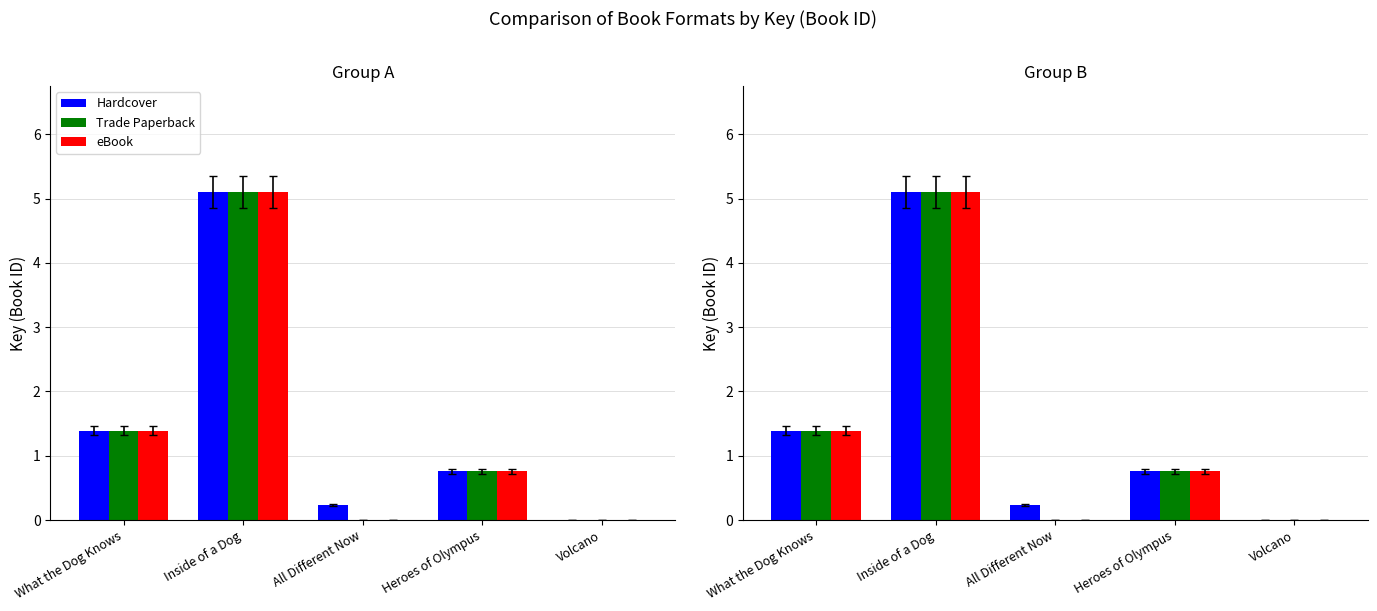

Which series changed the most between What the Dog Knows and Volcano?

eBook